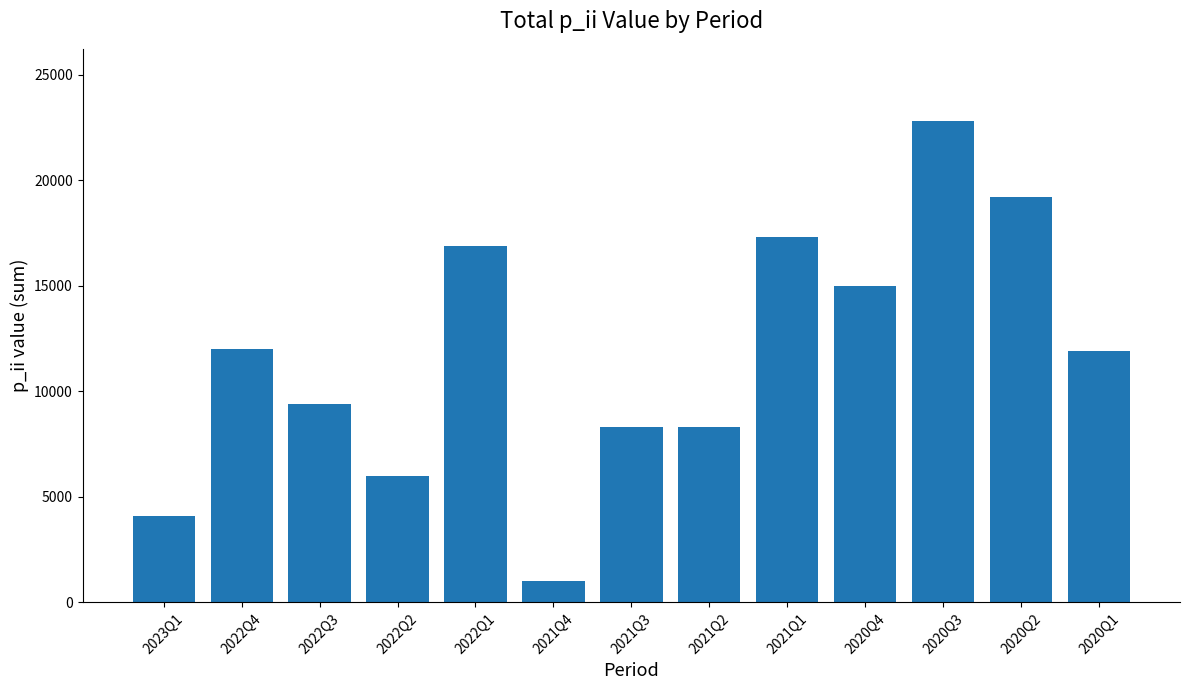

What is the difference between the values at 2022Q4 and 2022Q1?

4870